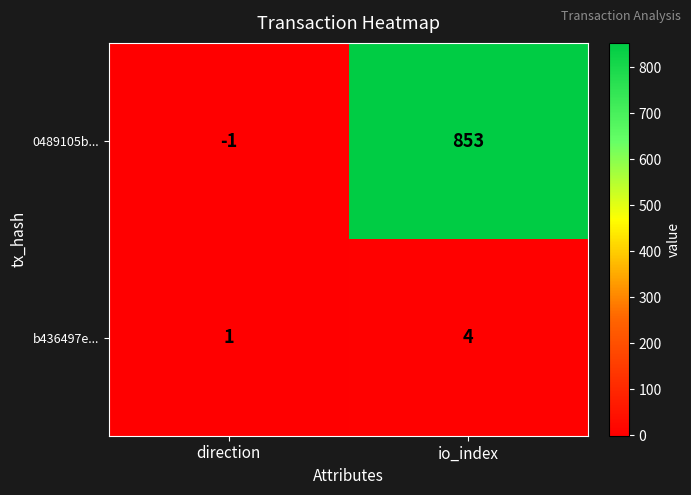

What is the difference between the highest and lowest values at io_index?

849